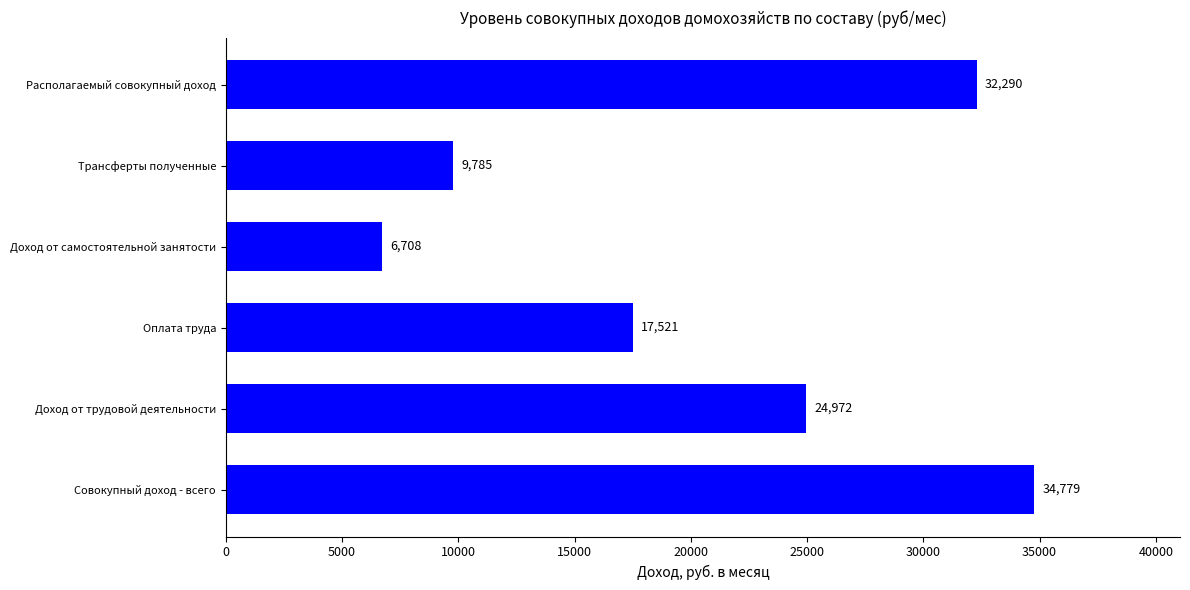

Where is the data nearest to the value 20743?

Оплата труда